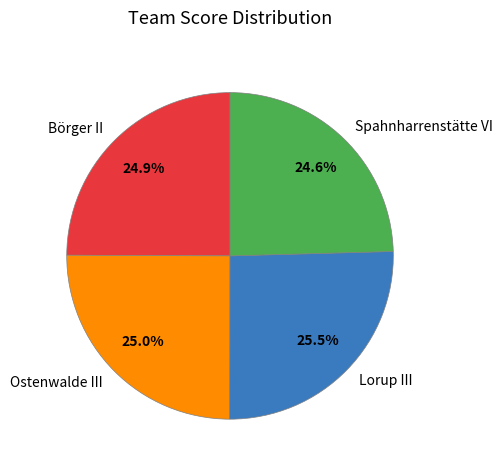

What percentage do Lorup III and Ostenwalde III together represent?

50.5%